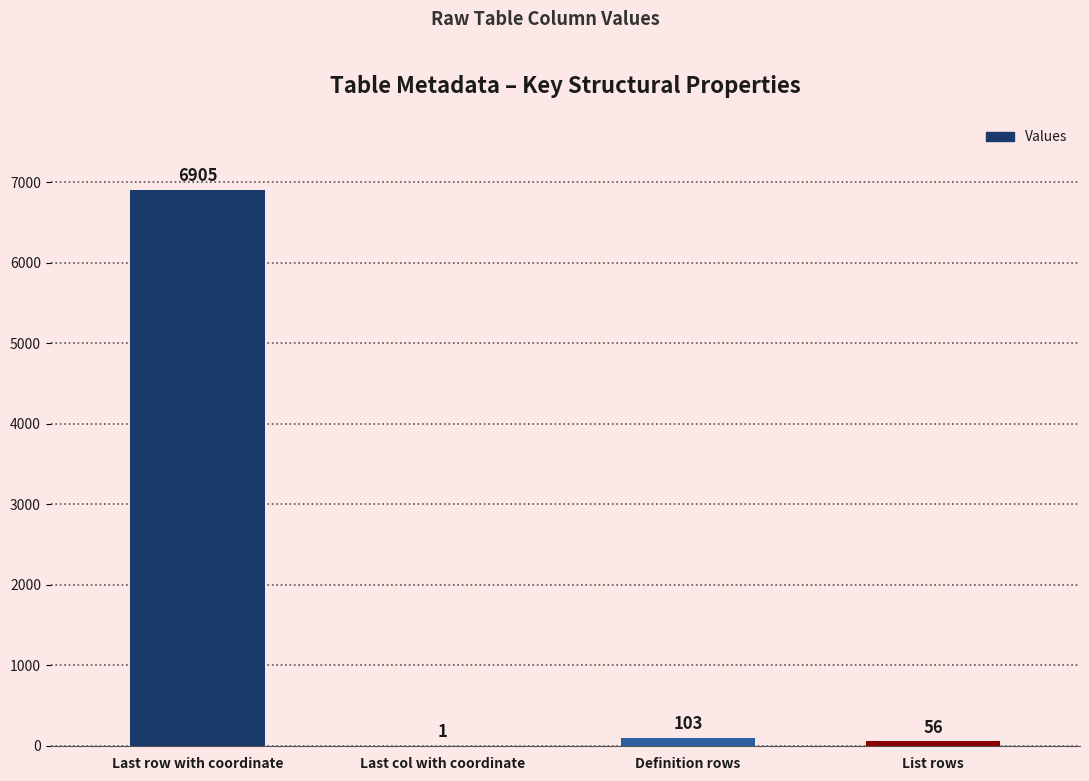

How many categories are shown in the chart?

4